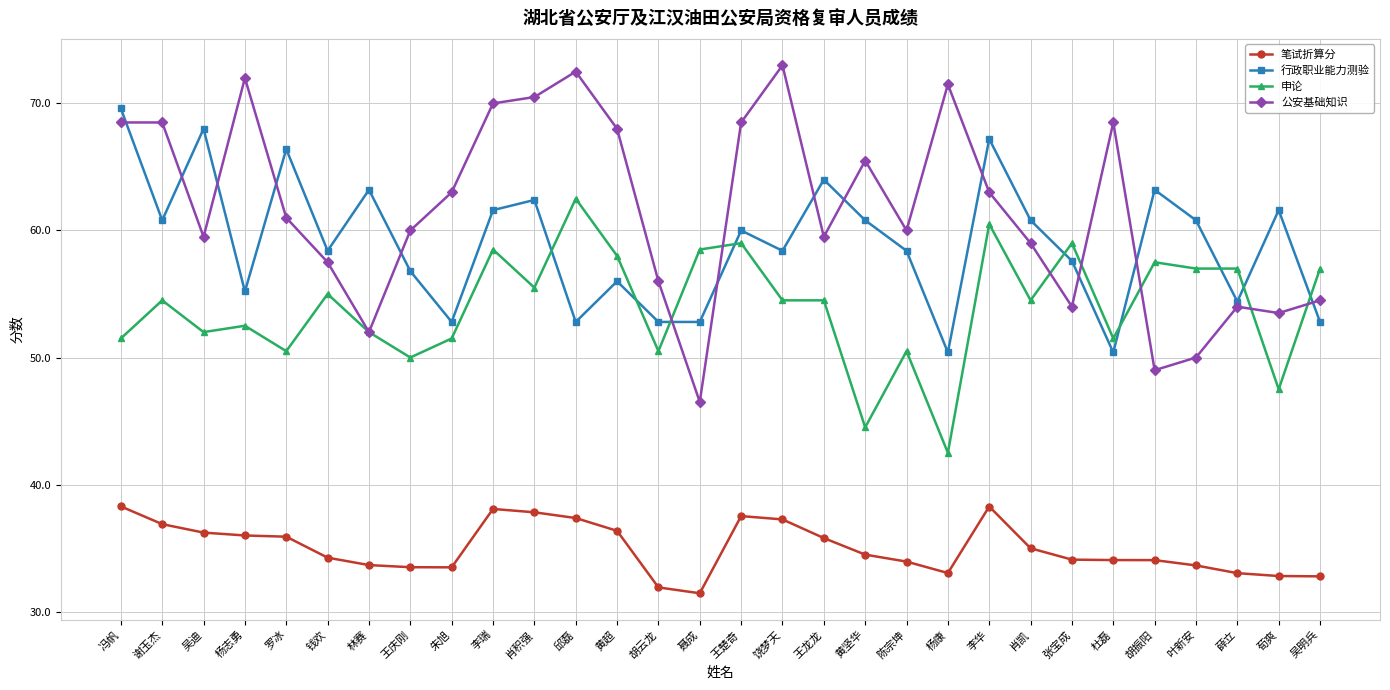

List the series in order of their peak value, highest first.

公安基础知识, 行政职业能力测验, 申论, 笔试折算分